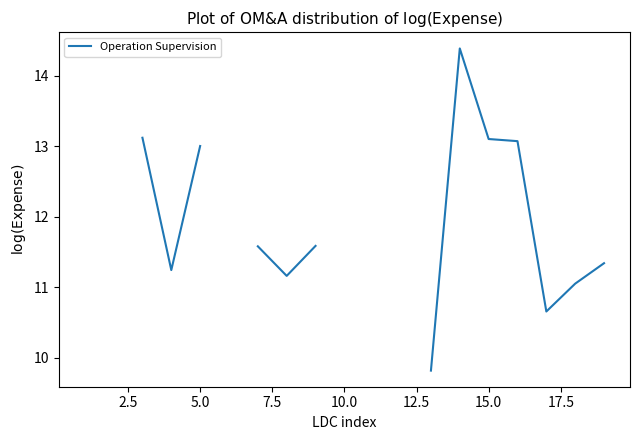

What is the smallest value displayed?

9.8